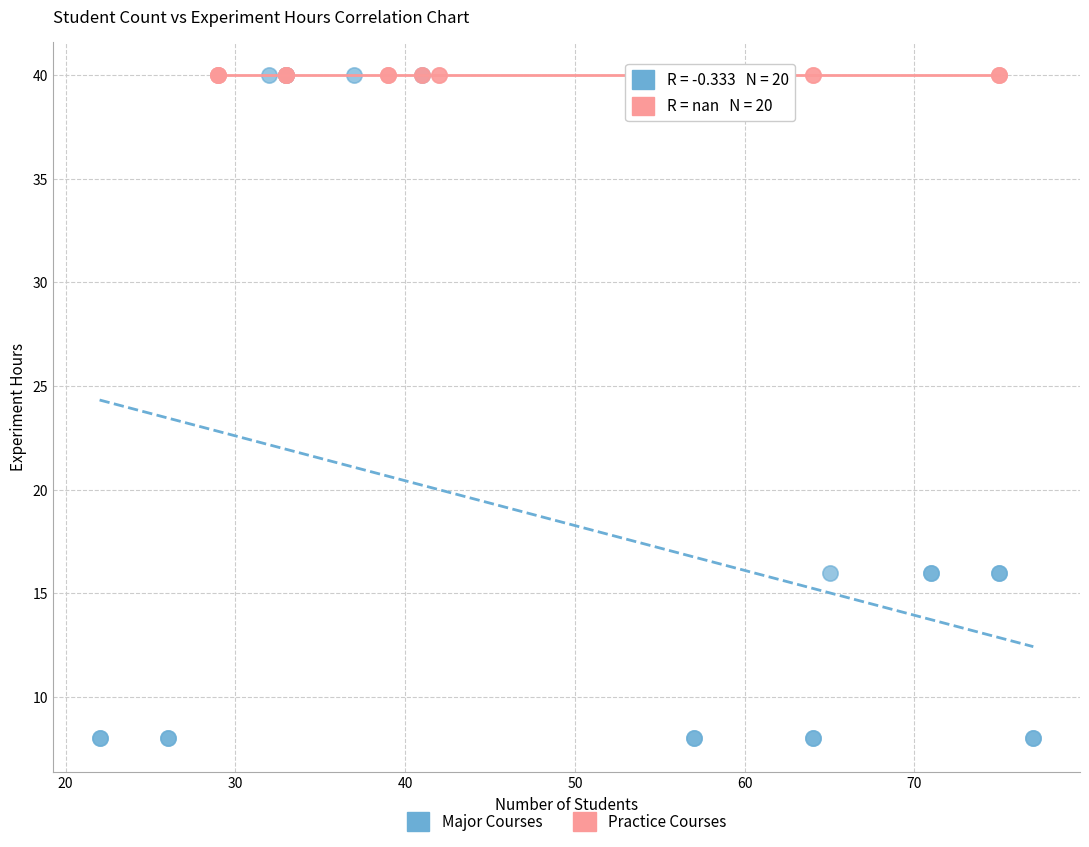

Which series reaches the minimum Y coordinate?

Major Courses